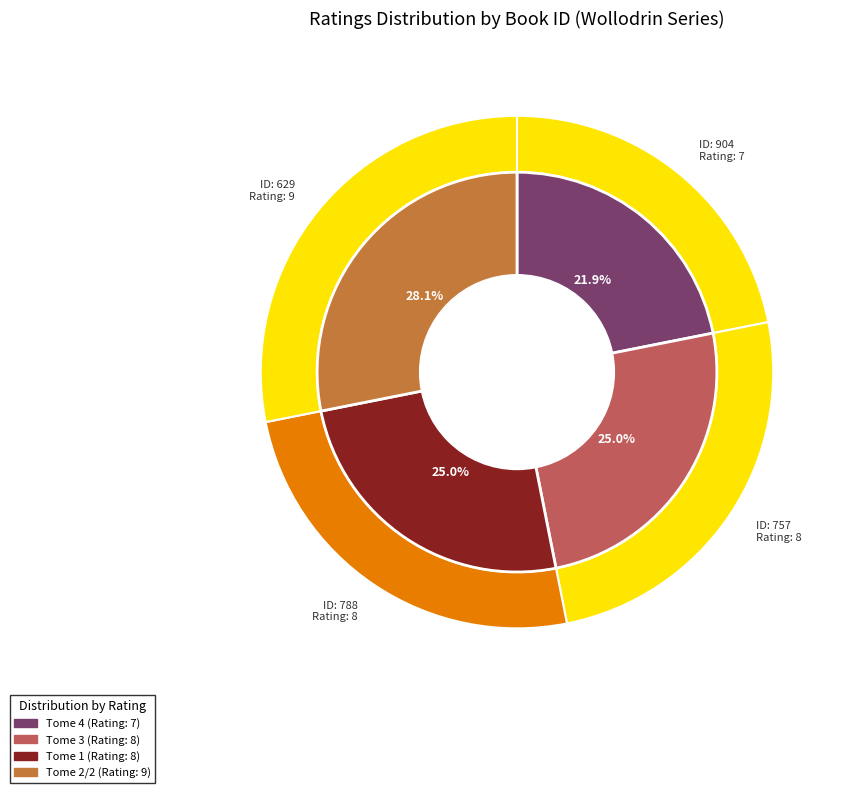

To the nearest percent, what is the average slice percentage?

25%